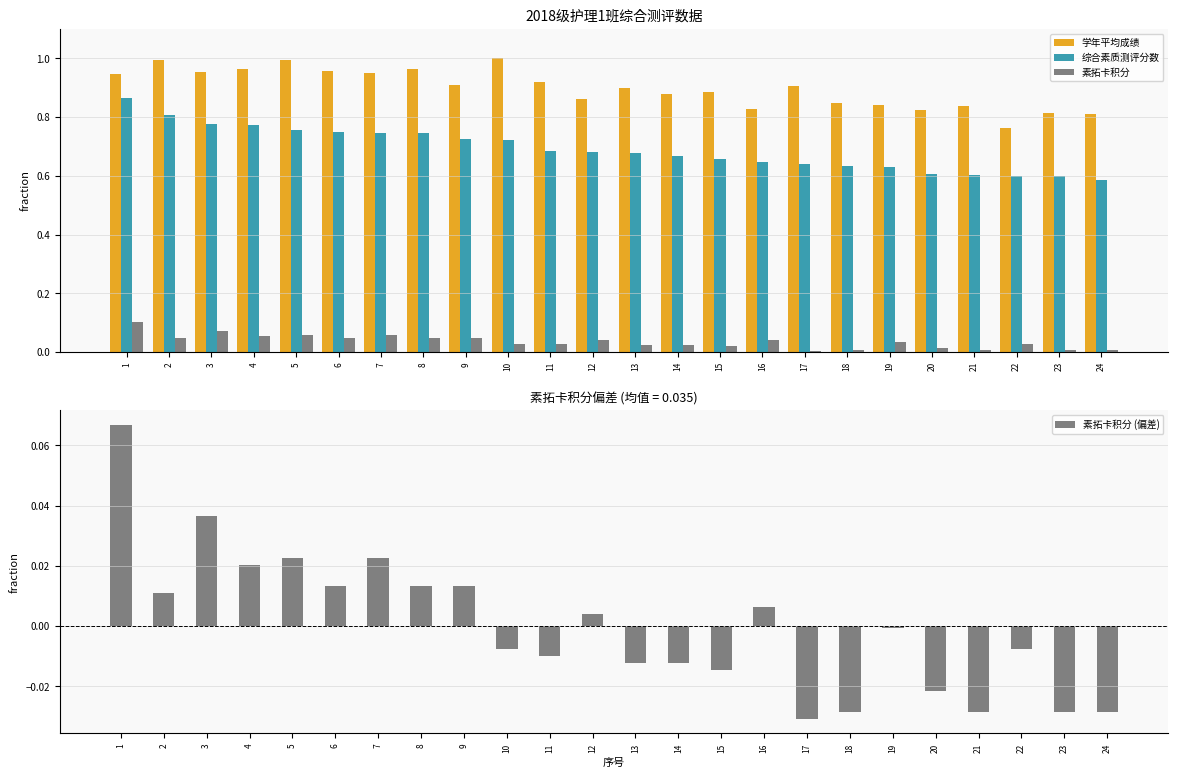

How many groups of bars are there?

24